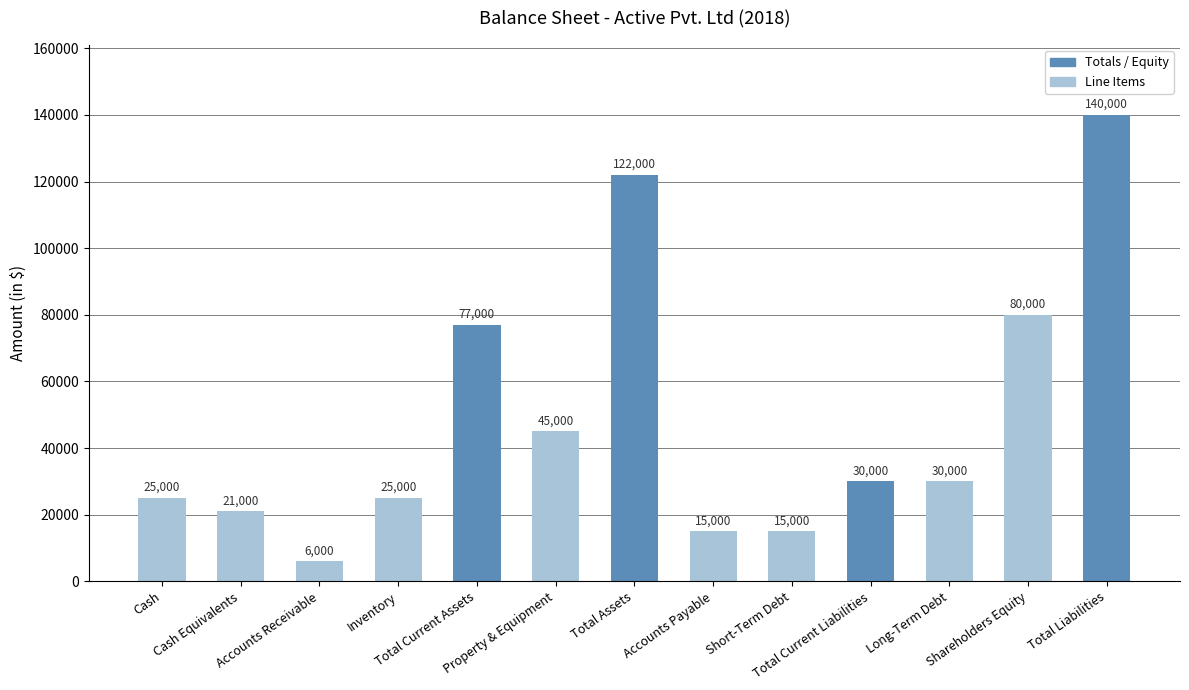

Reading left to right, transcribe all the data shown in this chart.

25000	21000	6000	25000	77000	45000	122000	15000	15000	30000	30000	80000	140000